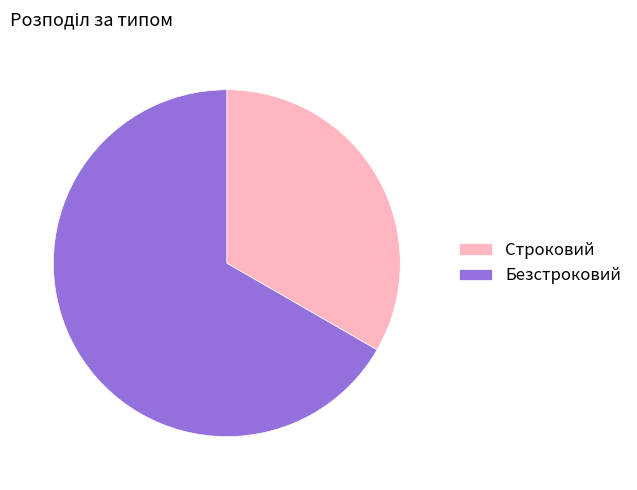

Which category has the biggest portion of the pie?

Безстроковий